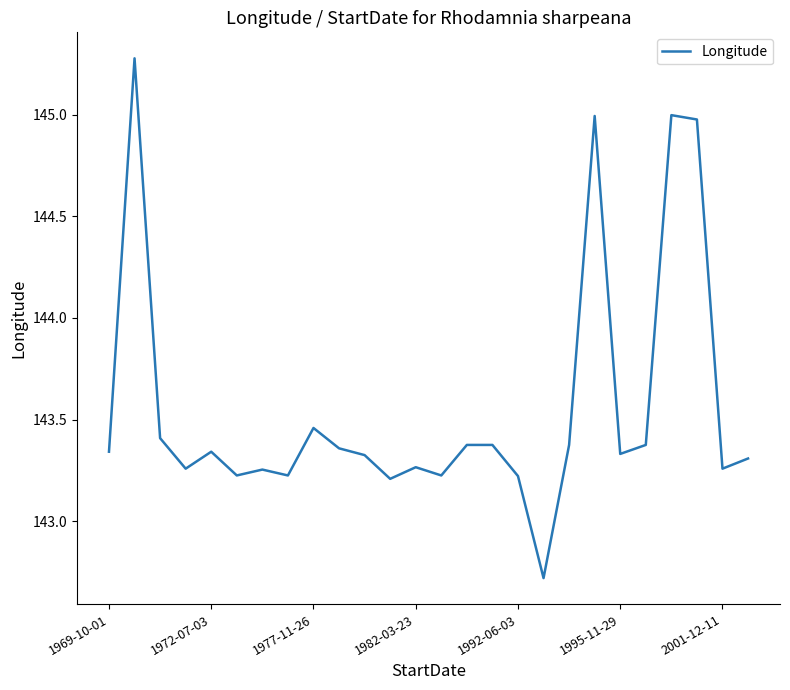

Is this an area chart (filled region under the line)?

No